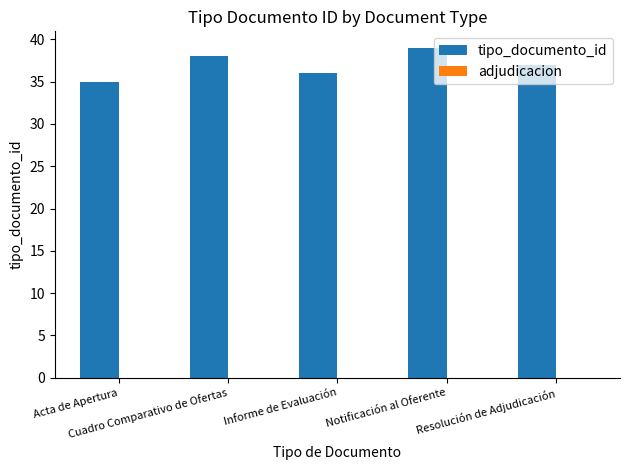

What is the value of the 5th bar from the left?

37